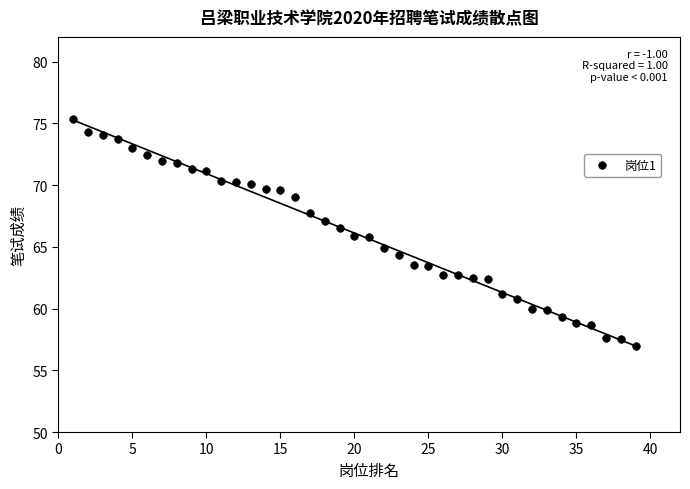

What is the range of X values (max minus min)?

38.0